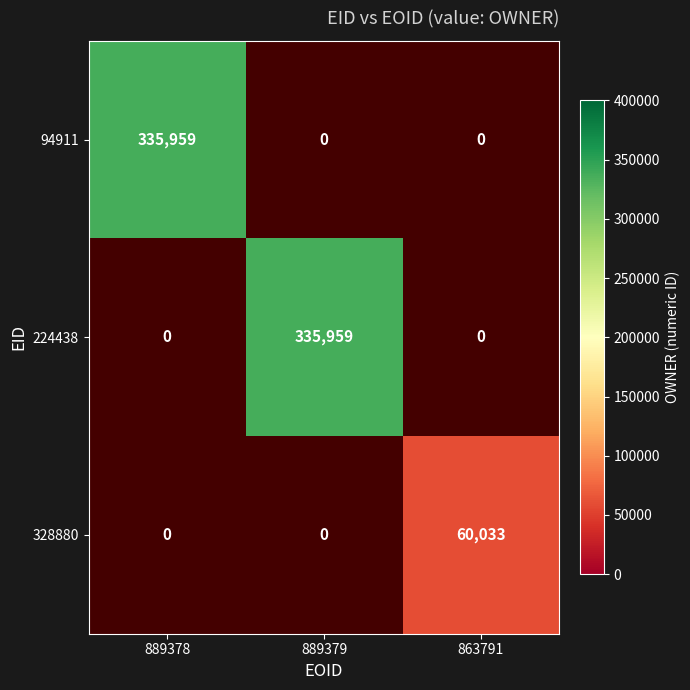

Count the number of data series in this chart.

3